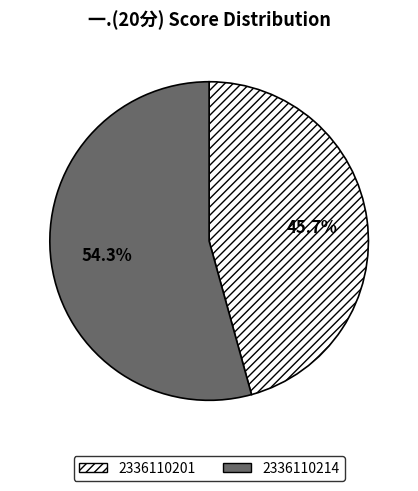

What percentage is the 2336110214 slice, to the nearest percent?

54%